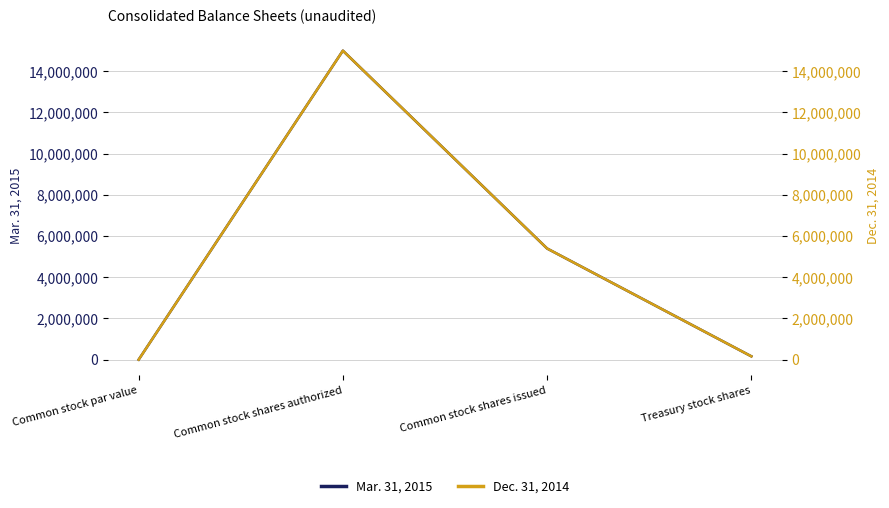

True or false: Mar. 31, 2015 and Dec. 31, 2014 cross at least once.

False